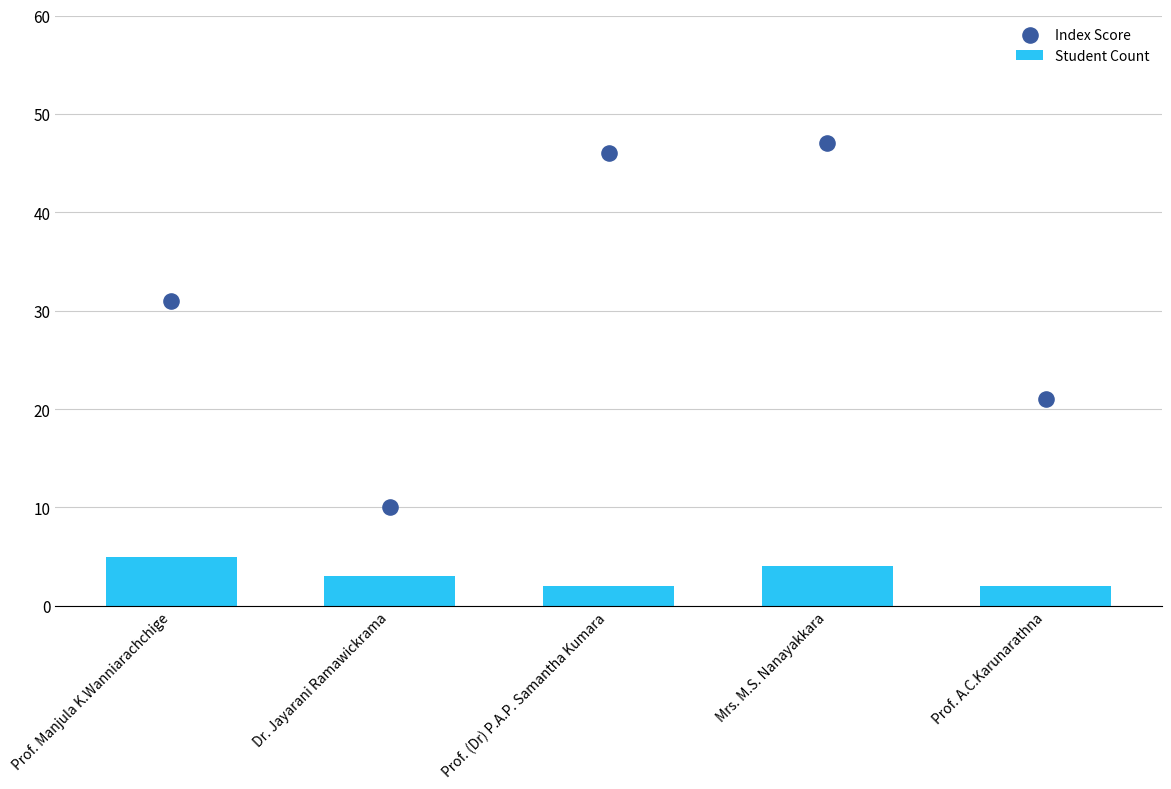

What are all the series names shown in the legend?

Student Count, Index Score